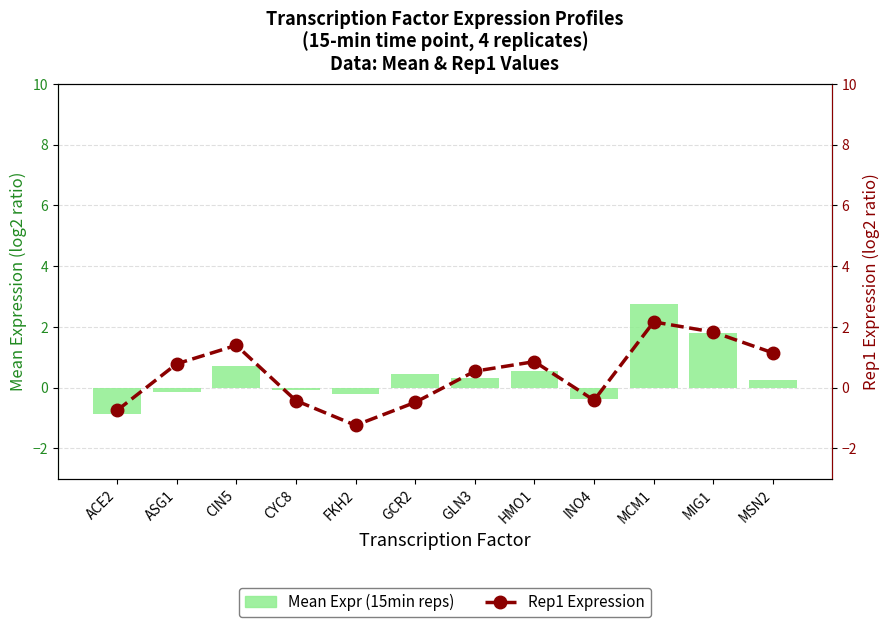

What position from the right is ASG1?

11